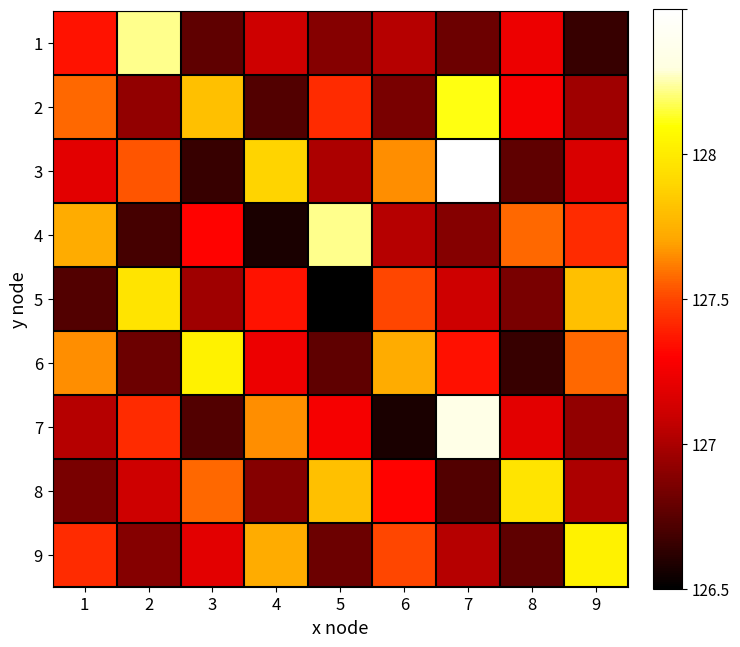

Reading right to left, what are all the values shown in this chart?

1: 9=600000	8=1350000	7=800000	6=1100000	5=900000	4=1200000	3=750000	2=2637869	1=1507900
2: 9=1000000	8=1400000	7=2500000	6=850000	5=1600000	4=700000	3=2100000	2=950000	1=1800000
3: 9=1250000	8=750000	7=3000000	6=1900000	5=1050000	4=2200000	3=600000	2=1750000	1=1300000
4: 9=1600000	8=1800000	7=900000	6=1100000	5=2637869	4=500000	3=1450000	2=650000	1=2000000
5: 9=2100000	8=850000	7=1200000	6=1700000	5=400000	4=1507900	3=1000000	2=2300000	1=700000
6: 9=1800000	8=600000	7=1500000	6=2000000	5=750000	4=1350000	3=2400000	2=800000	1=1900000
7: 9=950000	8=1300000	7=2800000	6=500000	5=1400000	4=1900000	3=700000	2=1600000	1=1100000
8: 9=1050000	8=2300000	7=700000	6=1450000	5=2100000	4=900000	3=1800000	2=1200000	1=850000
9: 9=2400000	8=750000	7=1100000	6=1700000	5=800000	4=2000000	3=1300000	2=900000	1=1600000